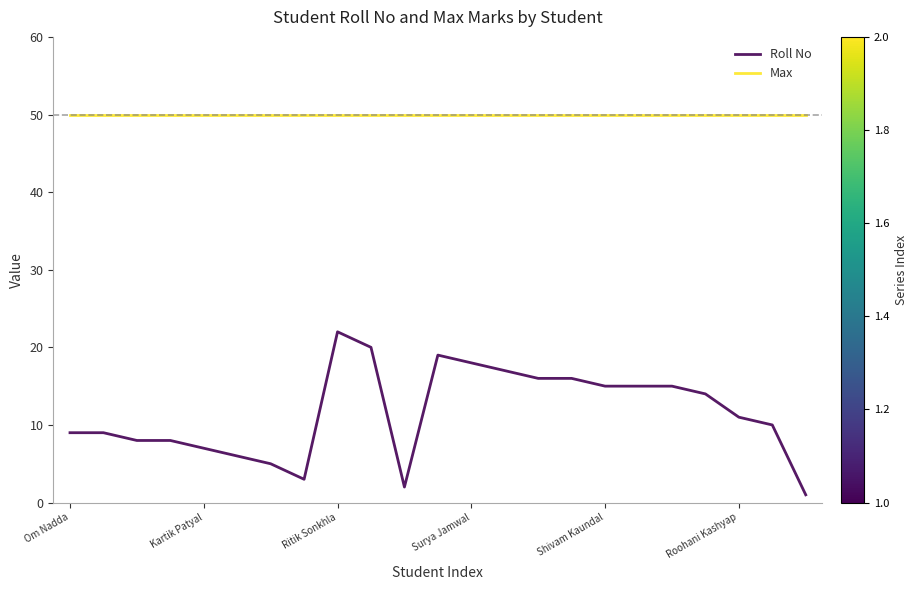

Which series has the widest spread of values?

Roll No